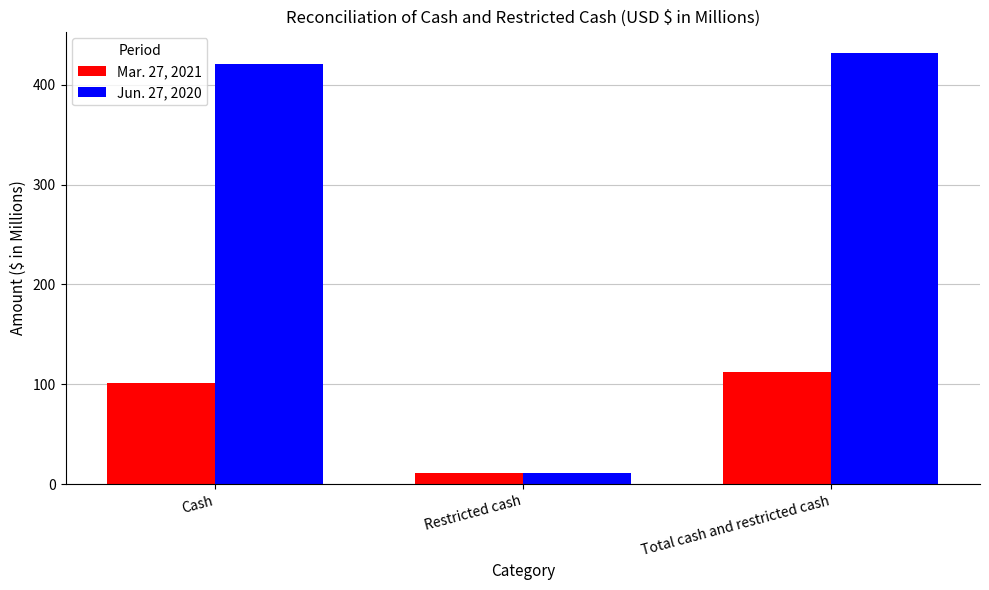

What position from the right is Cash?

3